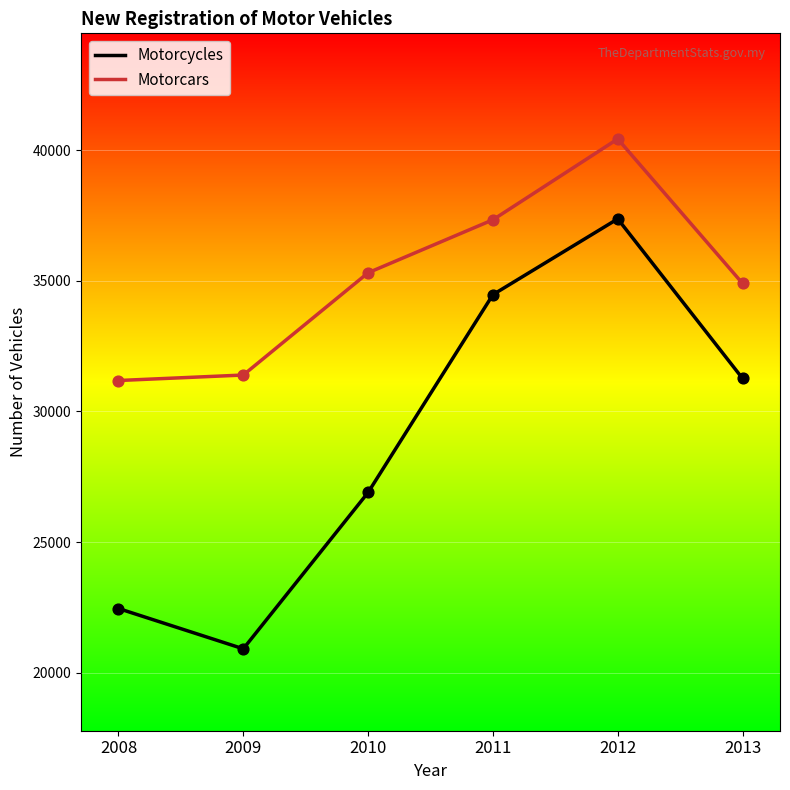

What is the difference between the highest and lowest values at 2012?

3061